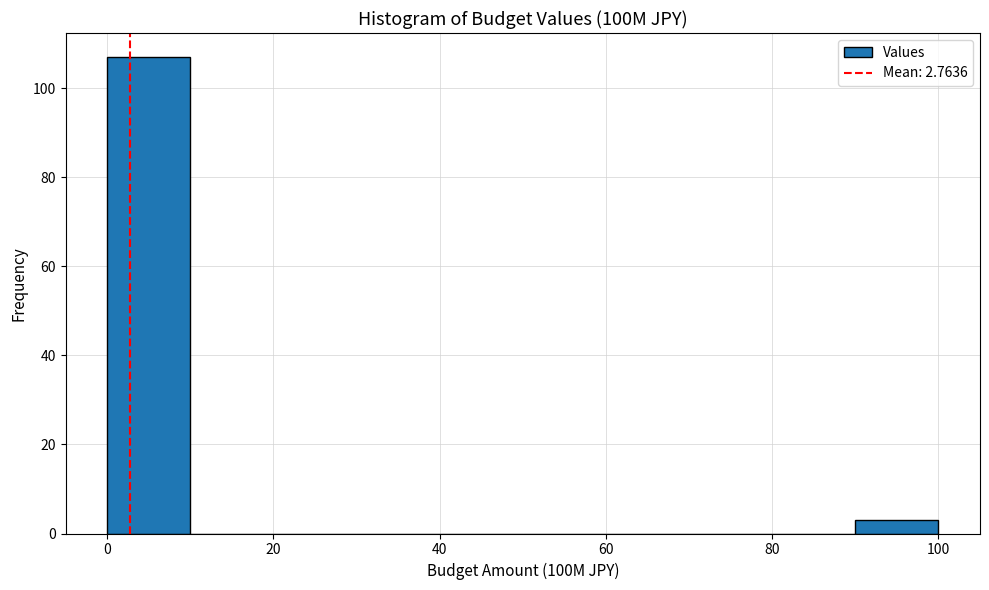

Reading left to right, transcribe this chart: for each bar, give the range it covers on the x-axis and its height. The values are not printed on the chart, so give them approximately, as read against the axis.

0 to 10: 108
10 to 20: 0
20 to 30: 0
30 to 40: 0
40 to 50: 0
50 to 60: 0
60 to 70: 0
70 to 80: 0
80 to 90: 0
90 to 100: 4